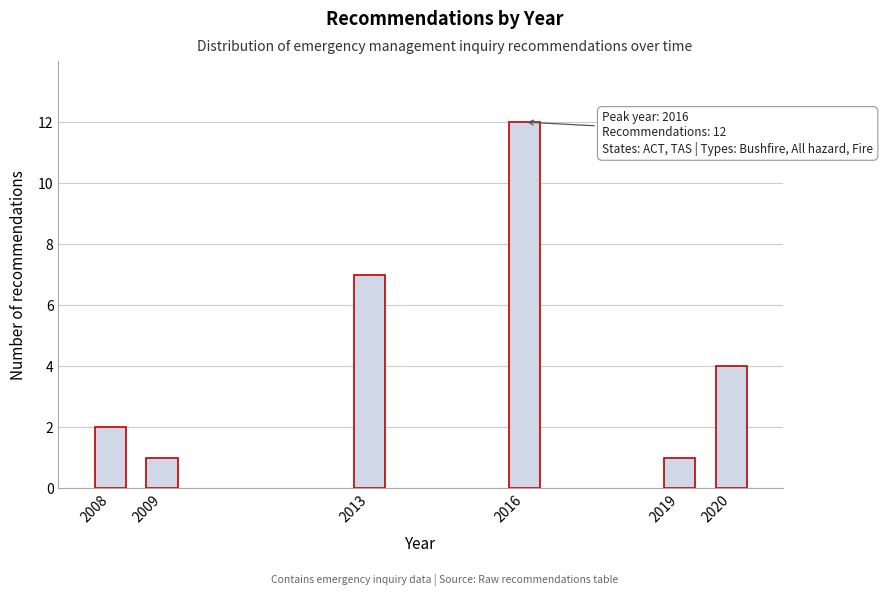

Reading left to right, transcribe all the data shown in this chart.

2	1	7	12	1	4